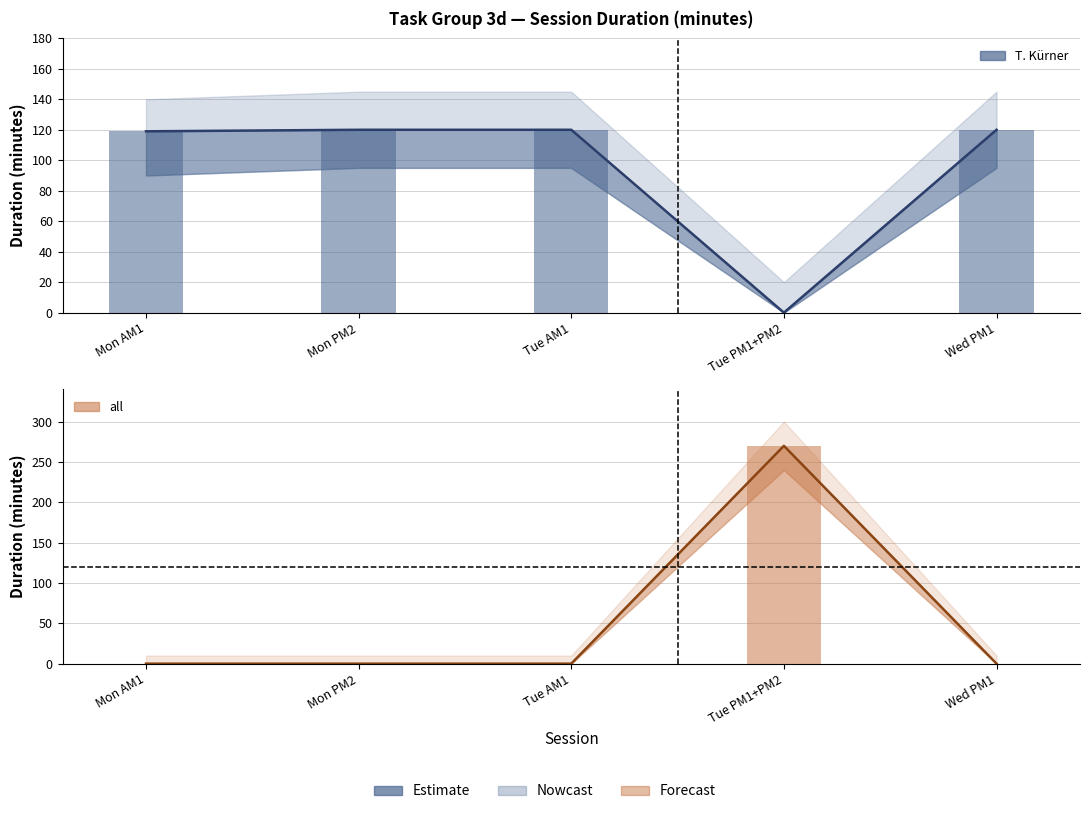

Rank the categories by T. Kürner value from lowest to highest.

Tue PM1+PM2, Mon AM1, Mon PM2, Tue AM1, Wed PM1